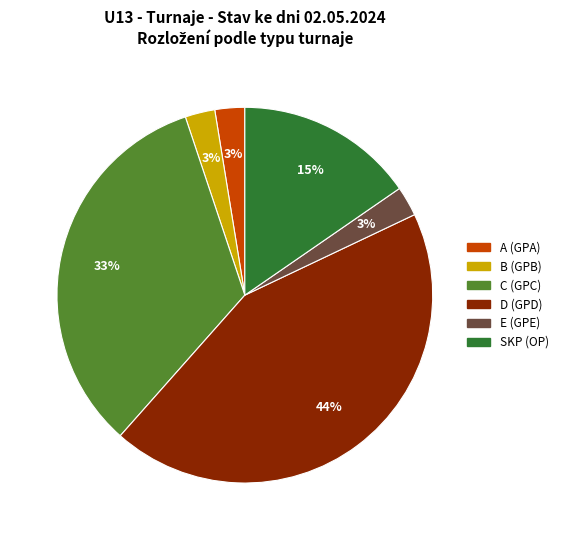

Combined, do D and B account for over 50%?

No